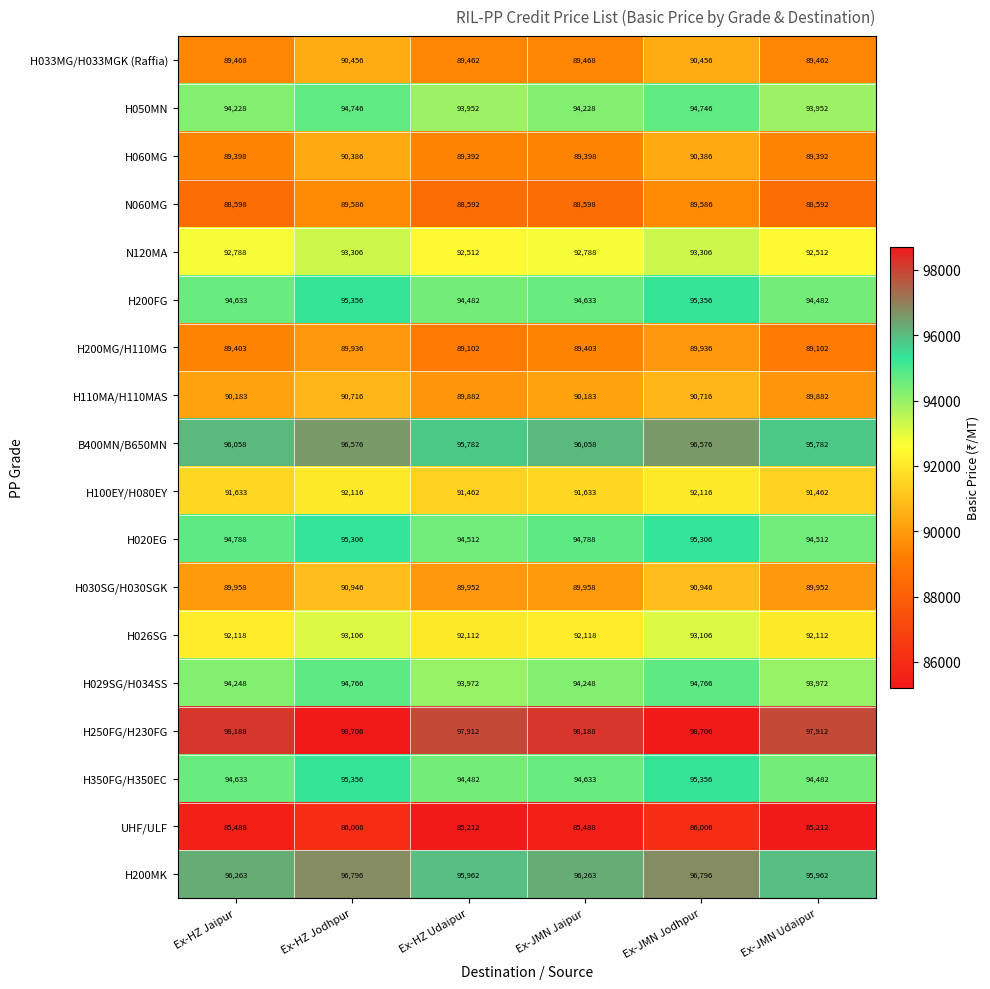

What is the difference between the maximum and minimum values in the H060MG series?

994